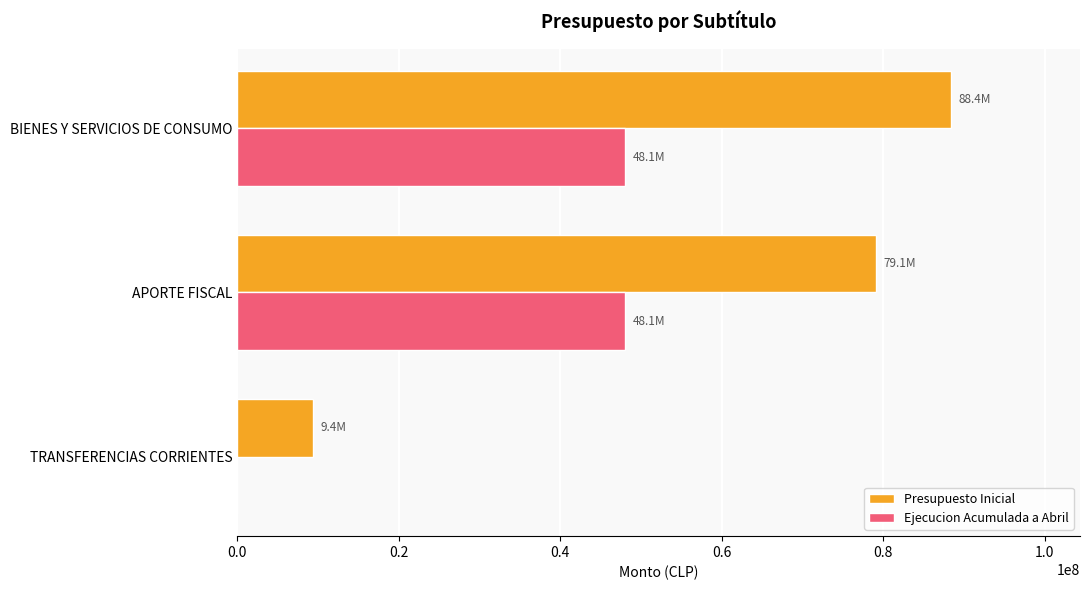

The Presupuesto Inicial series shows 79078192 at APORTE FISCAL. True or false?

True